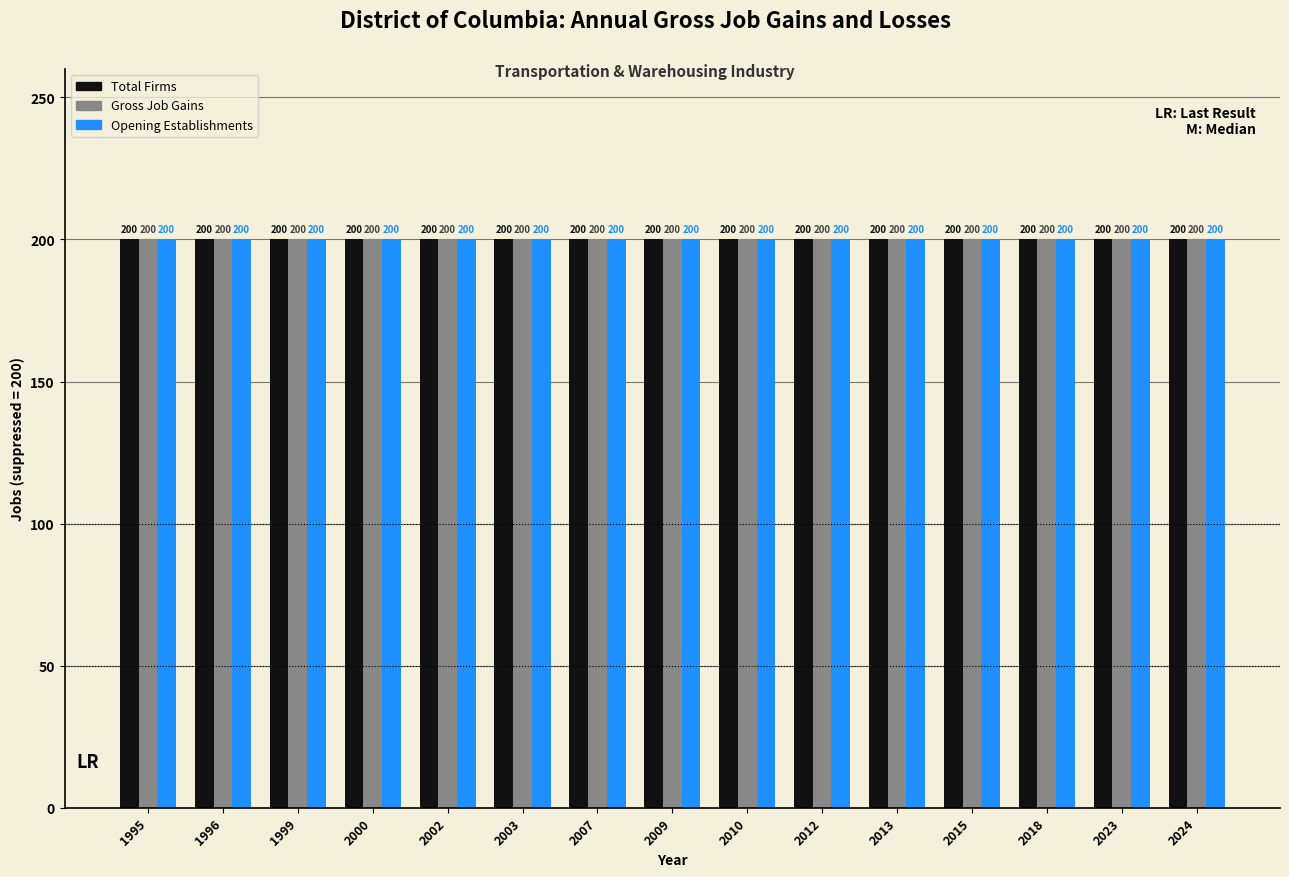

Is the value of Gross Job Losses at 2010 greater than the value of Total Firms at 2024?

No